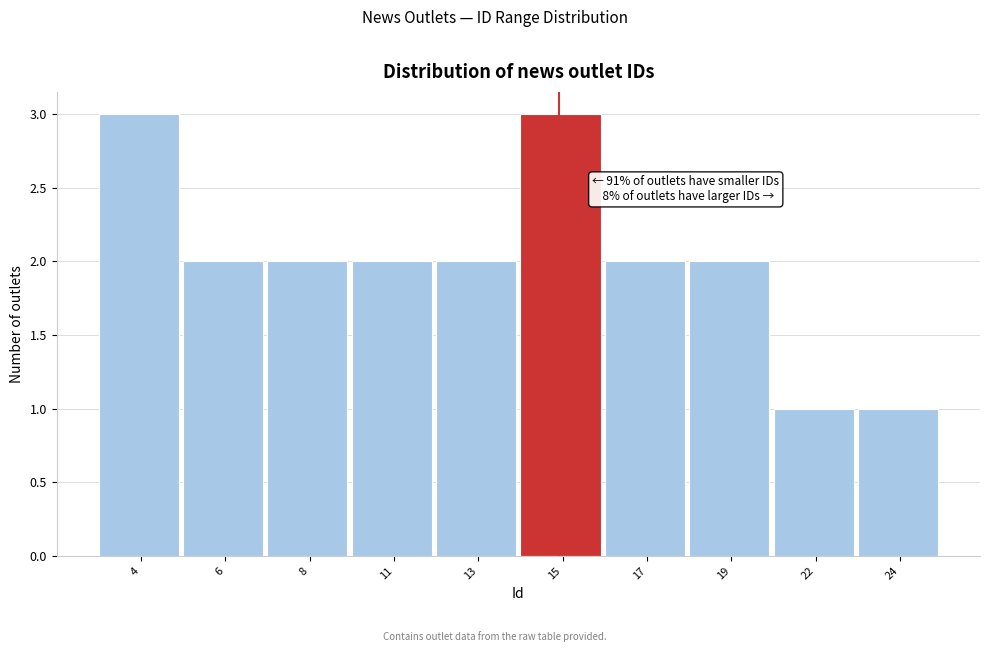

Reading right to left, extract all data points from this chart.

1	1	2	2	3	2	2	2	2	3